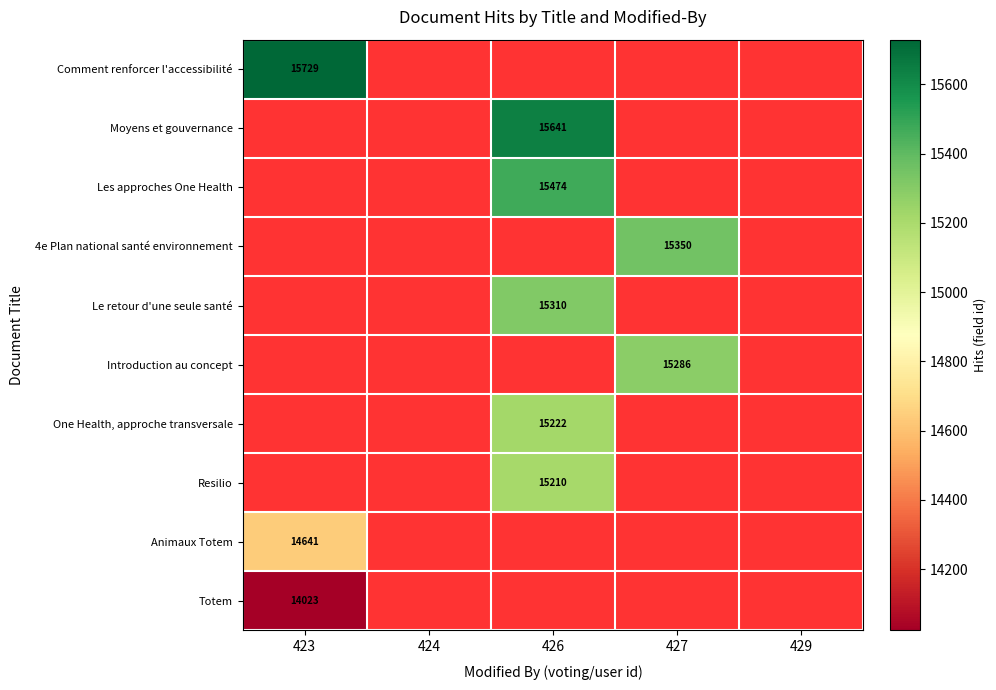

The value of Animaux Totem at 423 is 20149. True or false?

False